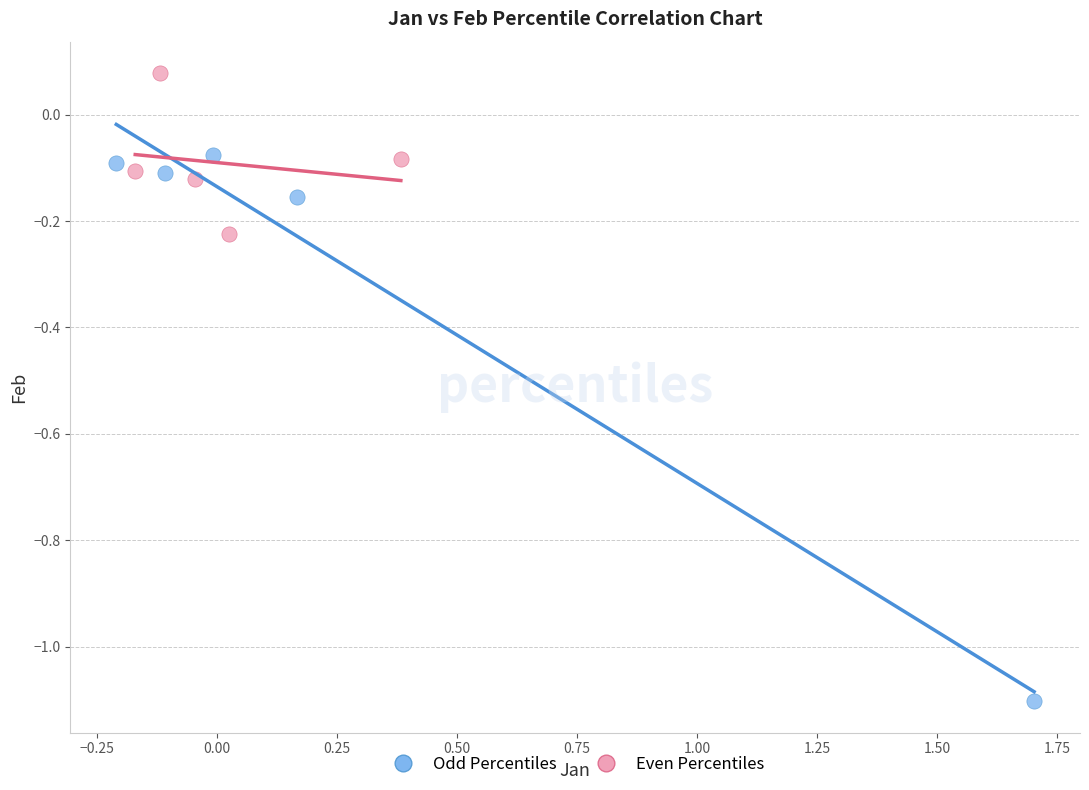

Which series has the widest spread of Y values?

Odd Percentiles